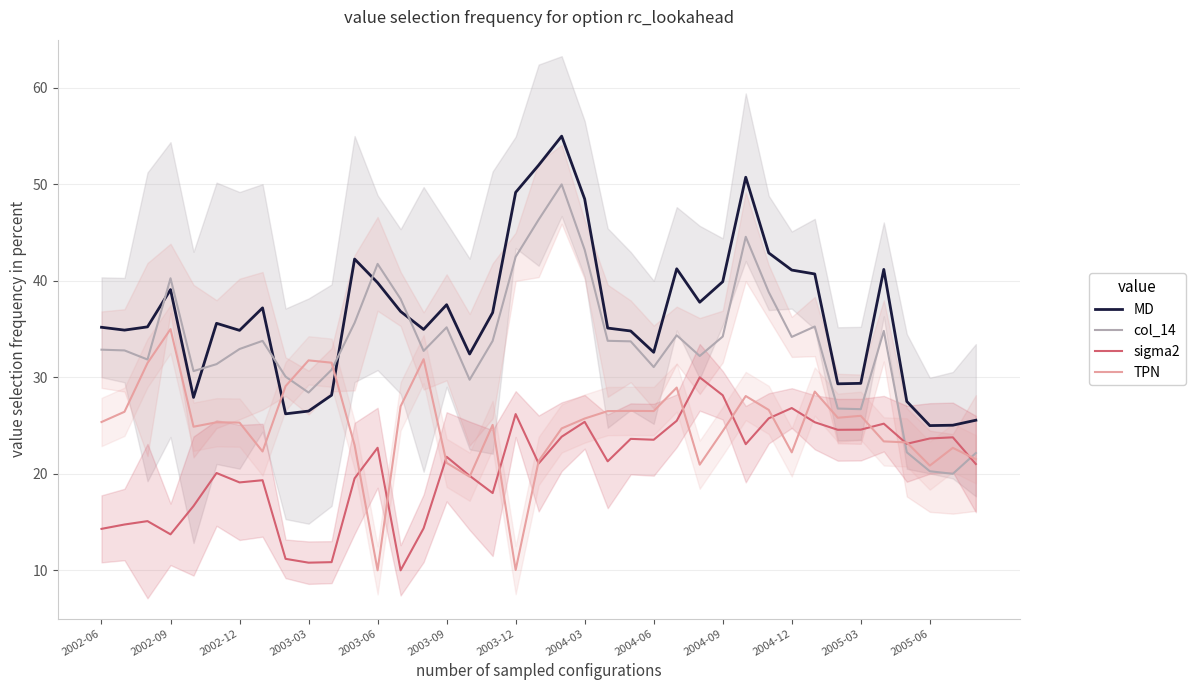

List the series in order of their overall mean, lowest first.

sigma2, TPN, col_14, MD